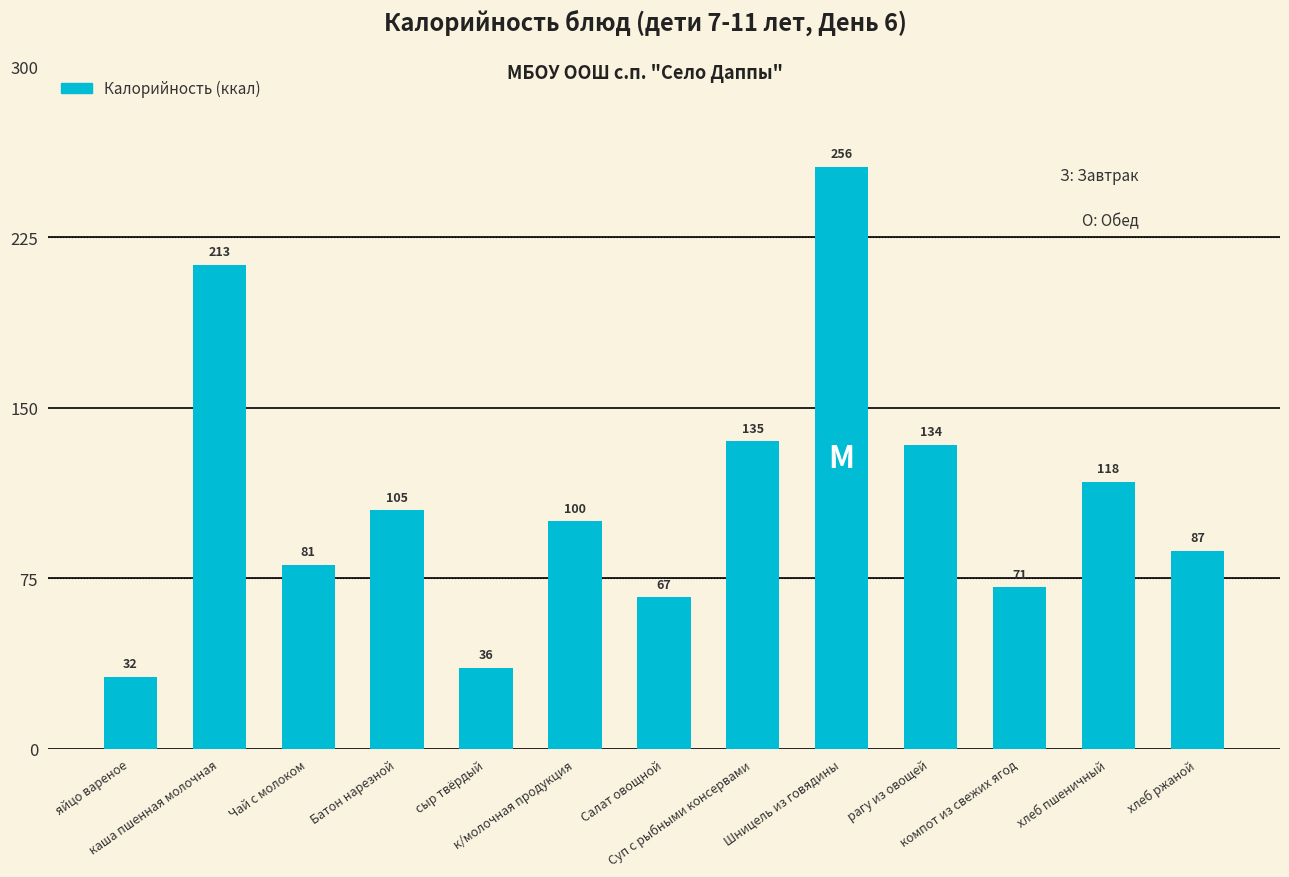

What is the difference between the maximum and minimum values?

224.3